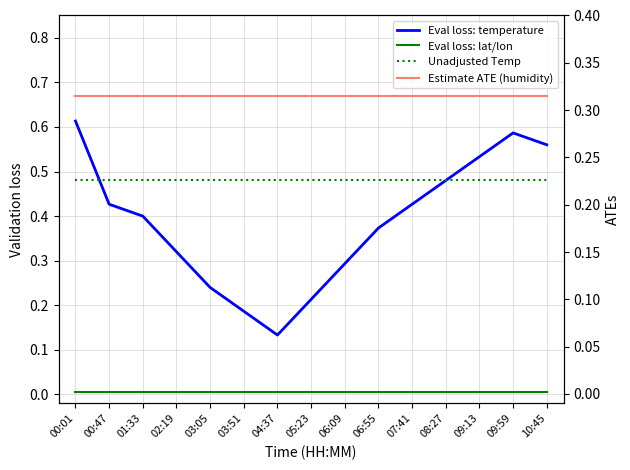

Does the chart display data point markers on the line(s)?

No